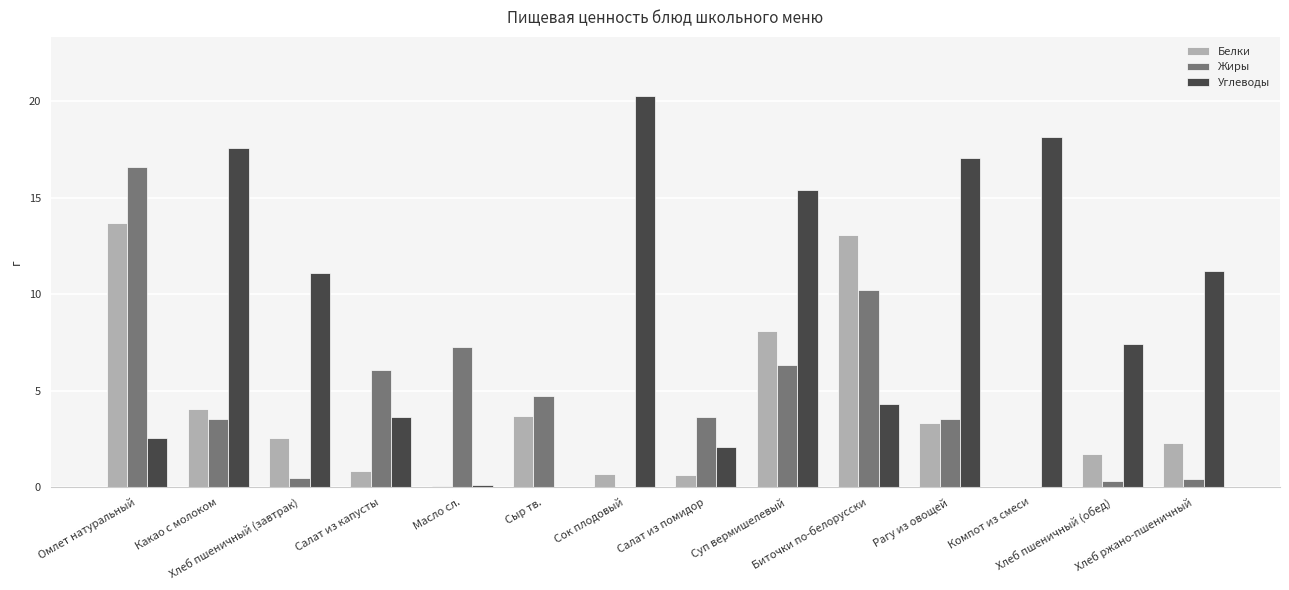

Which category has the highest value in the Углеводы series?

Сок плодовый